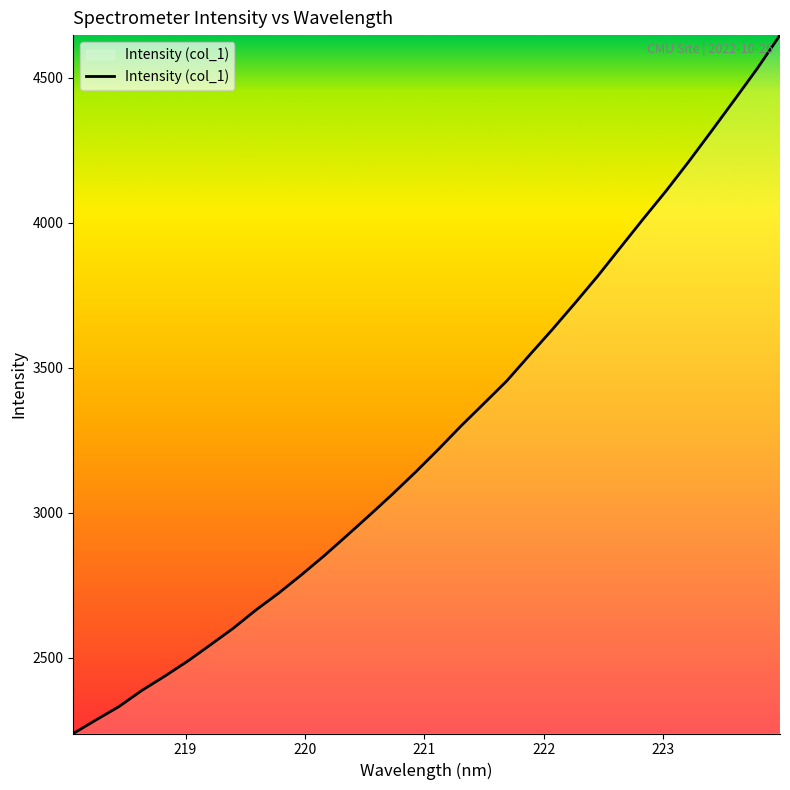

What is the maximum value shown in the chart?

4646.9